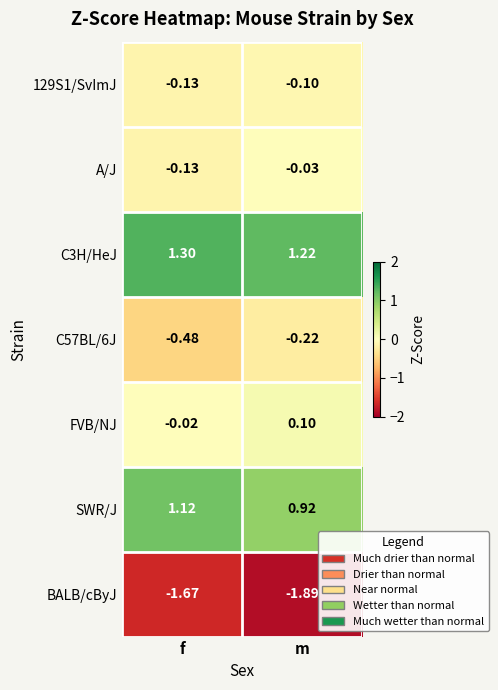

Which category has the highest value across all series?

f